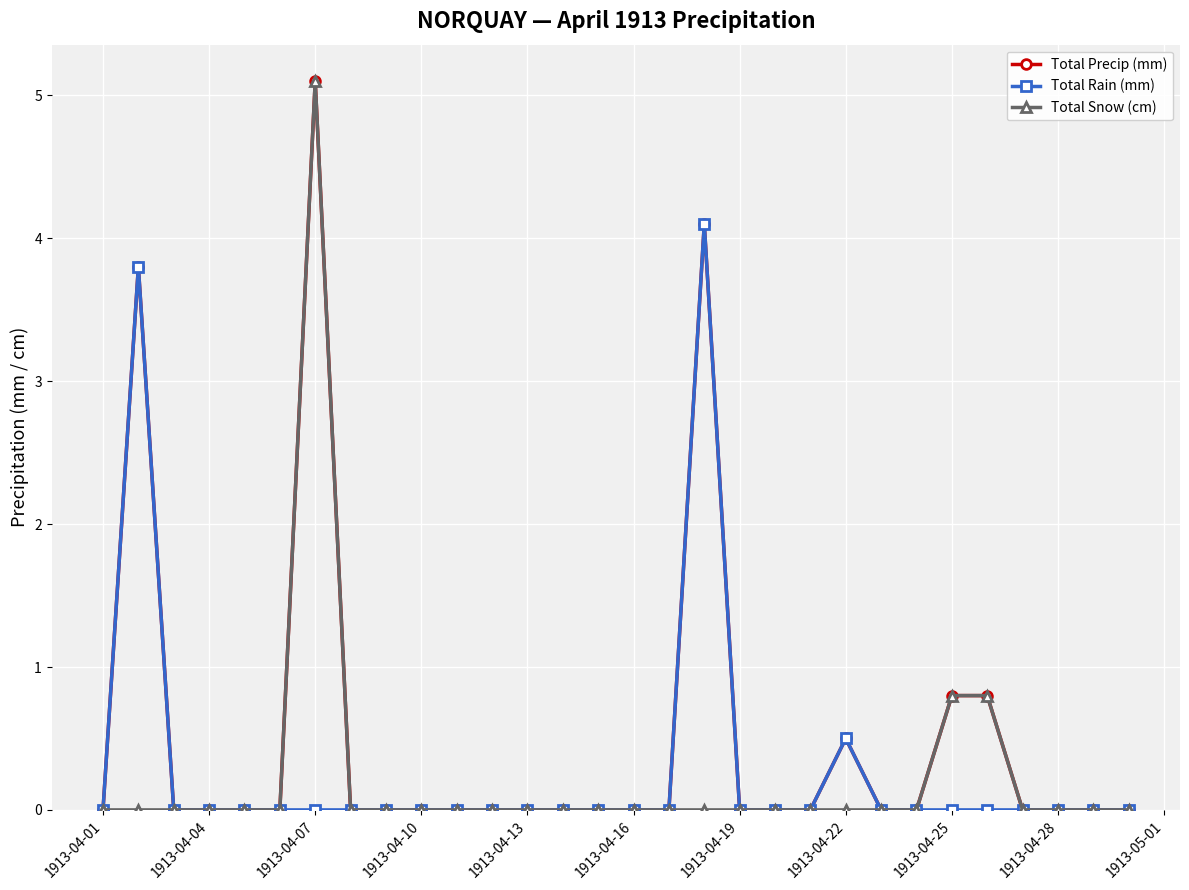

Does the chart display data point markers on the line(s)?

Yes